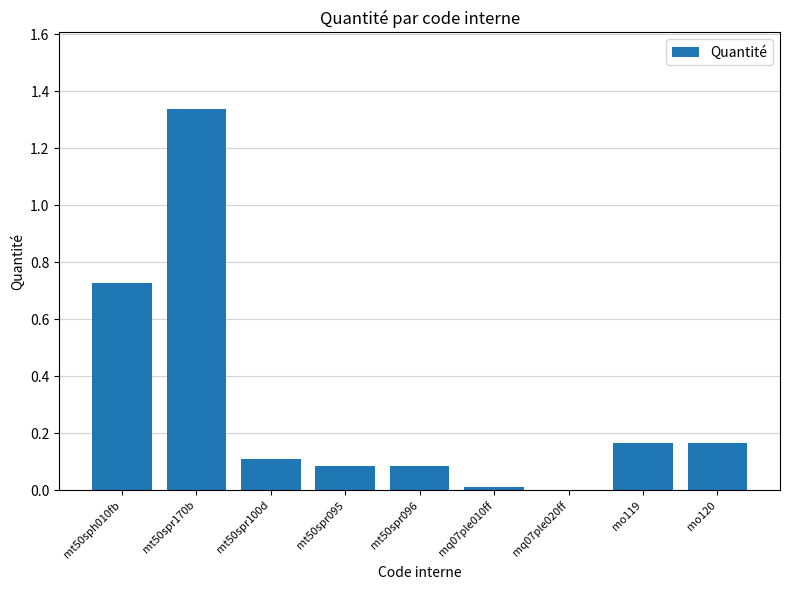

The value at mt50spr100d is 0.2. True or false?

False